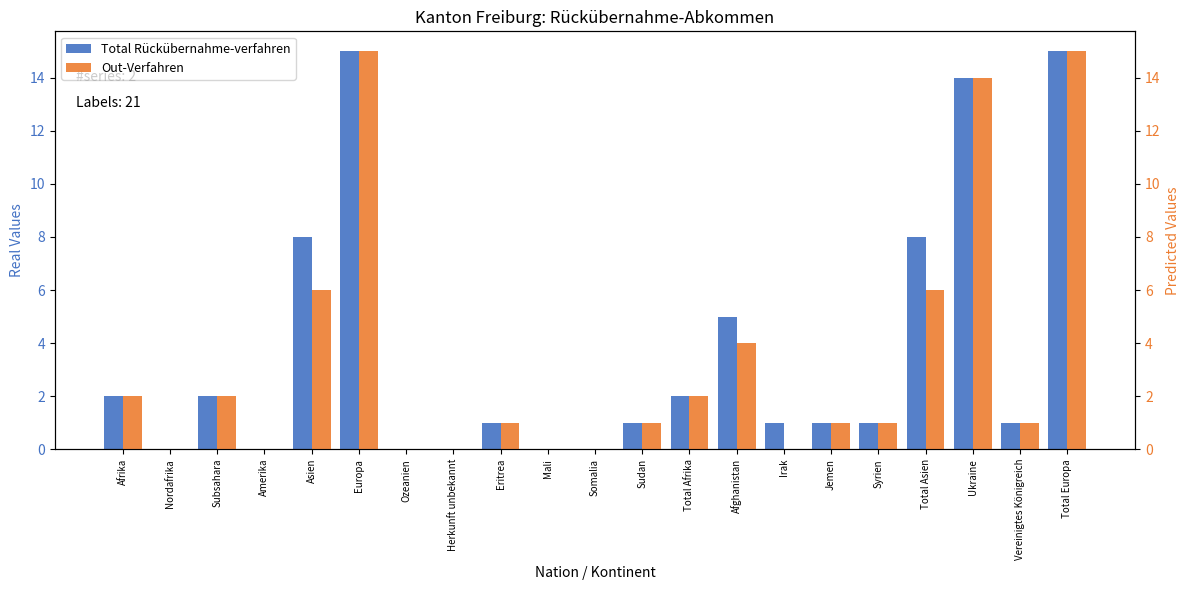

What is the difference between the maximum and minimum values in the Out-Verfahren series?

15